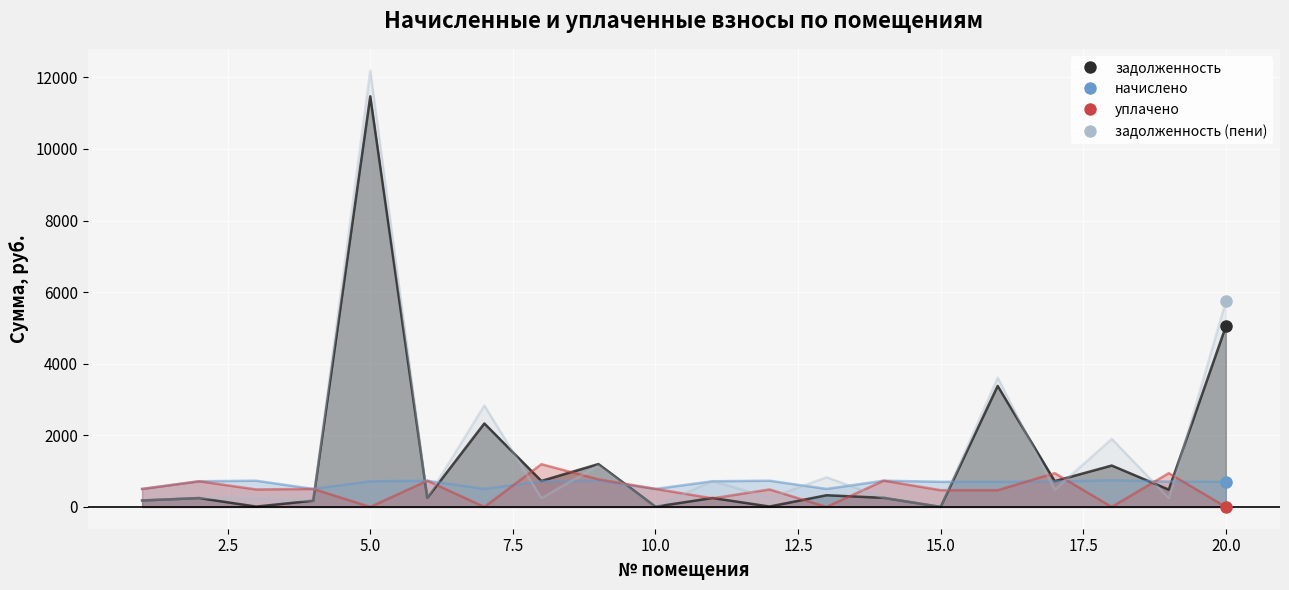

Reading left to right, transcribe all the data shown in this chart.

задолженность: 180.3	247.1	8.6	173.2	11471.4	252.4	2331.7	724.5	1196.8	6.2	248.9	10.2	325.9	253.0	0.0	3379.8	719.4	1155.5	482.1	5041.5
начислено: 501.8	716.1	731.4	501.8	716.1	731.4	501.8	716.1	731.4	501.8	716.1	731.4	501.8	733.1	700.8	700.8	707.6	745.0	707.6	700.8
уплачено: 501.8	716.1	487.6	501.8	0.0	731.4	0.0	1193.5	770.1	503.6	238.7	487.6	0.0	733.1	467.2	467.2	943.5	0.0	943.5	0.0
задолженность (пени): 180.3	247.1	252.4	173.2	12187.6	252.4	2833.6	247.1	1158.1	4.5	726.3	254.0	827.7	253.0	0.0	3613.4	483.5	1900.5	246.2	5742.3